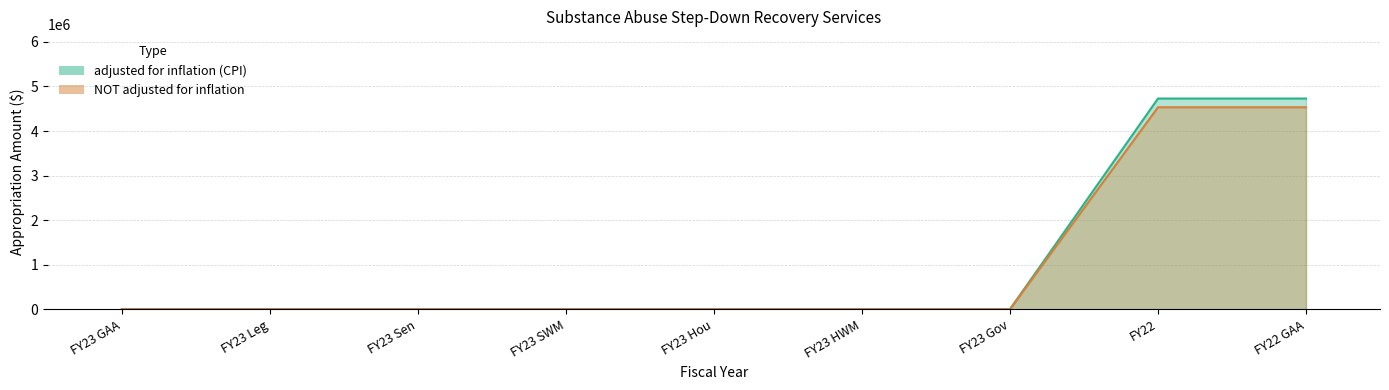

Reading left to right, list all the values displayed in this chart.

adjusted for inflation (CPI): 0	0	0	0	0	0	0	4729295	4729295
NOT adjusted for inflation: 0	0	0	0	0	0	0	4533180	4533180